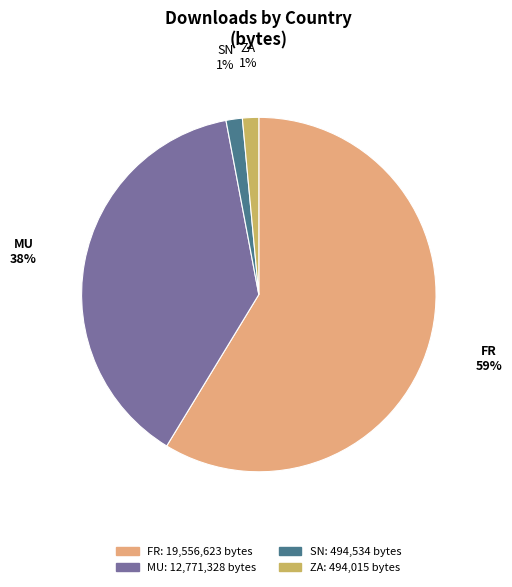

What is the majority slice?

FR